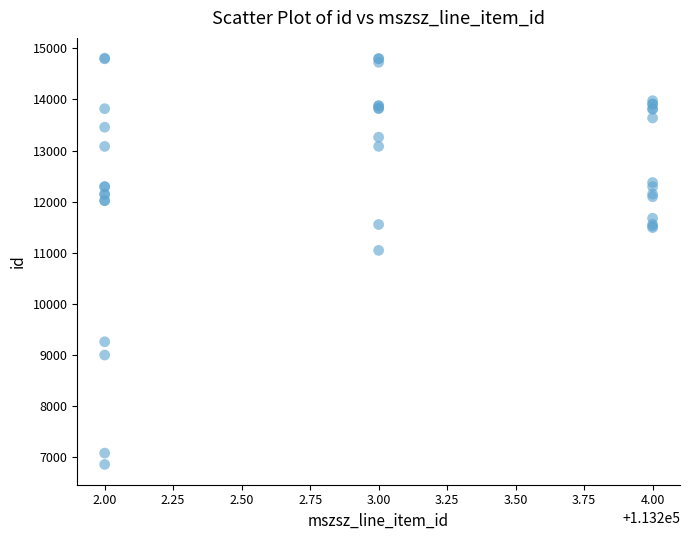

What Y value in the scatter plot is closest to 10833?

11047